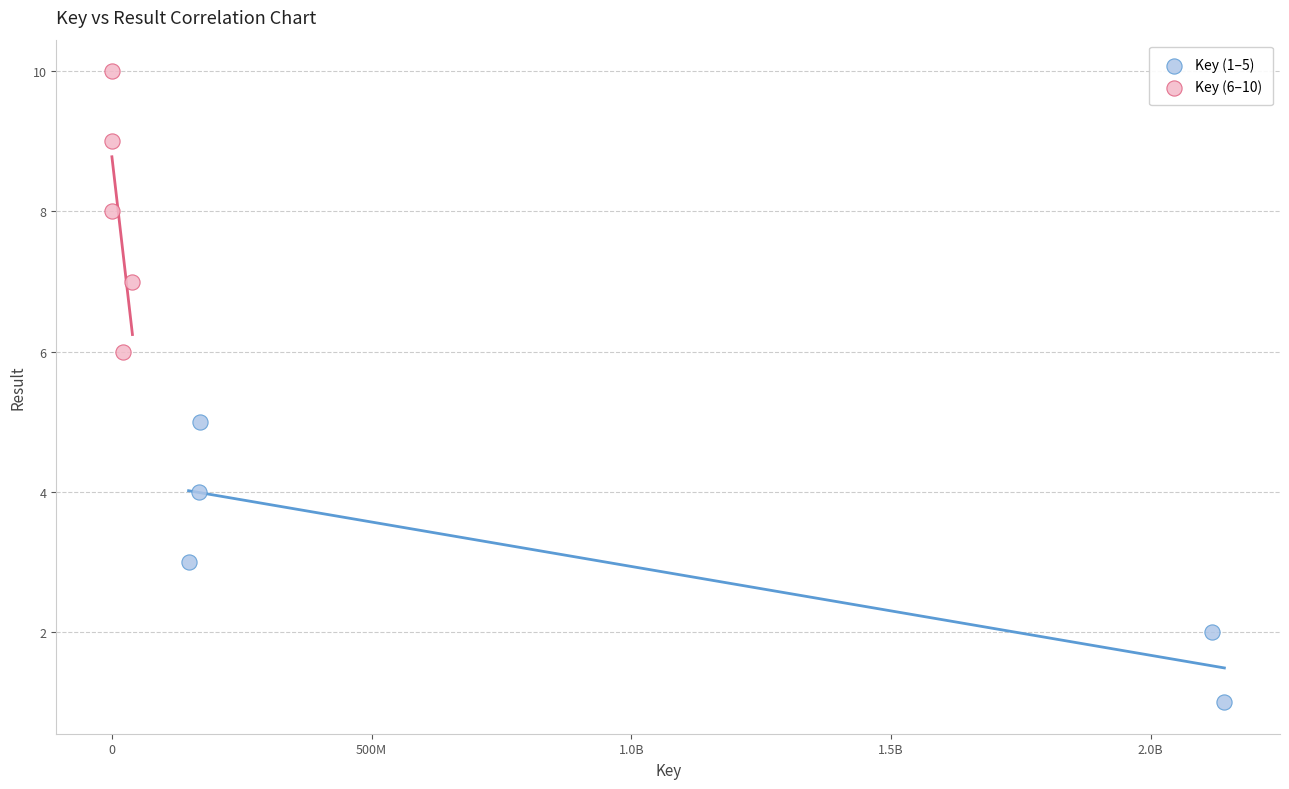

Which series contains the highest Y value?

Key (6–10)